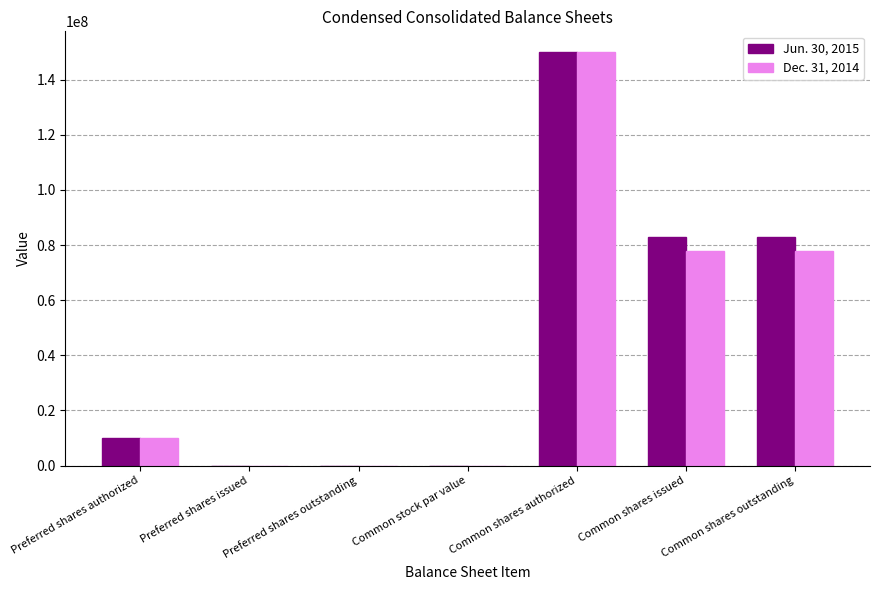

Which category has the highest value in the Dec. 31, 2014 series?

Common shares authorized